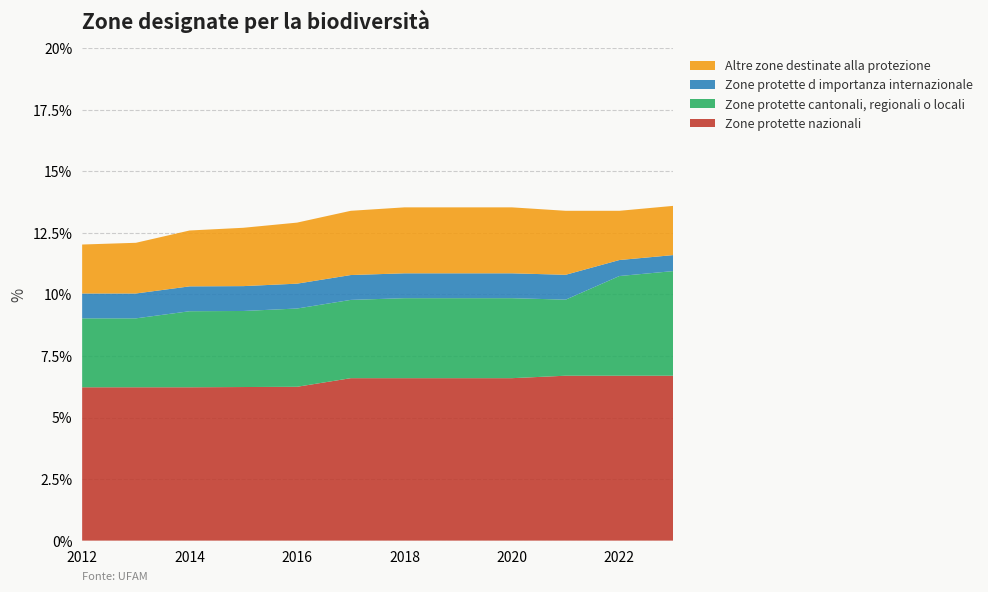

Reading right to left, transcribe all the data shown in this chart.

Zone protette nazionali: 6.7	6.7	6.7	6.6	6.6	6.6	6.6	6.2	6.2	6.2	6.2	6.2
Zone protette cantonali, regionali o locali: 4.2	4.0	3.1	3.2	3.2	3.2	3.2	3.2	3.1	3.1	2.8	2.8
Zone protette d importanza internazionale: 0.7	0.7	1.0	1.0	1.0	1.0	1.0	1.0	1.0	1.0	1.0	1.0
Altre zone destinate alla protezione: 2.0	2.0	2.6	2.7	2.7	2.7	2.6	2.5	2.4	2.3	2.1	2.0